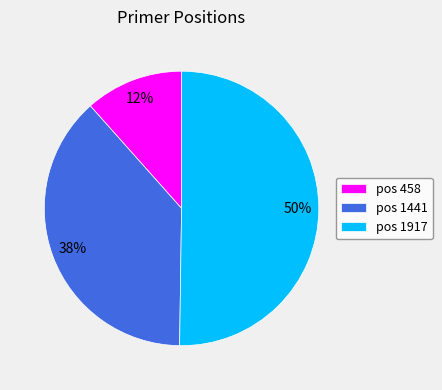

Which category has the smallest portion of the pie?

pos 458